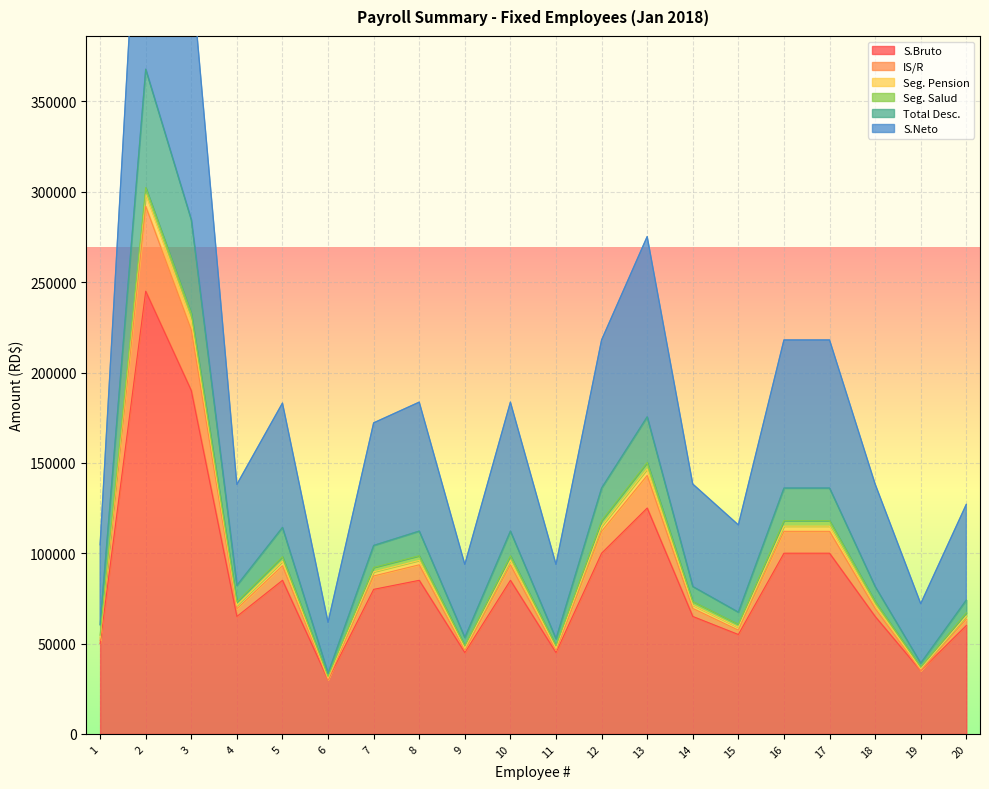

How many data points in S.Bruto are above 80000?

9